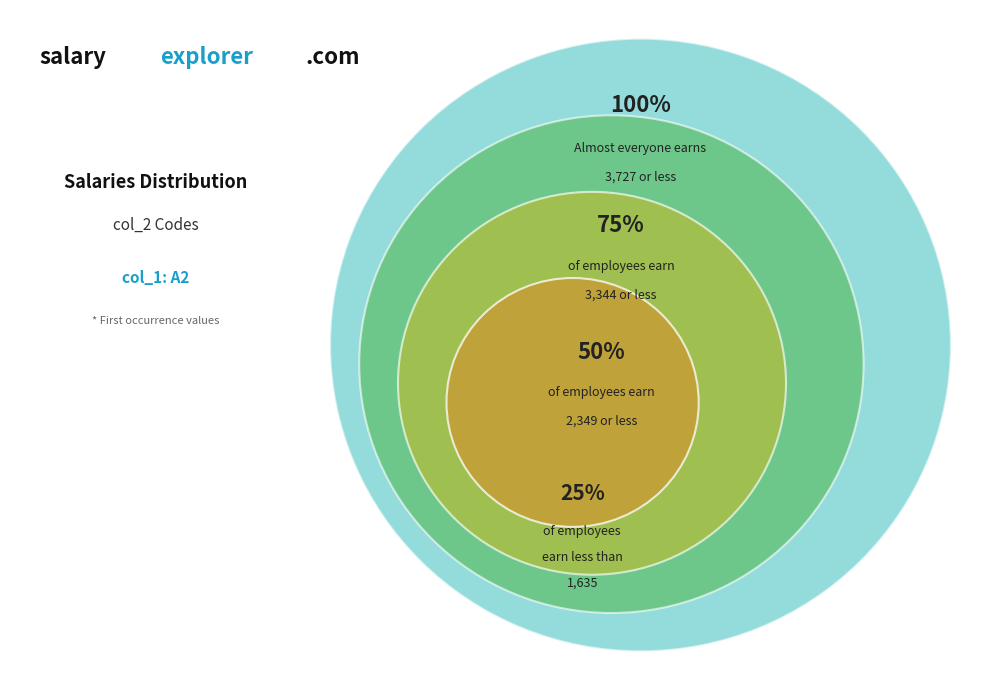

How many slices are in this pie chart?

5